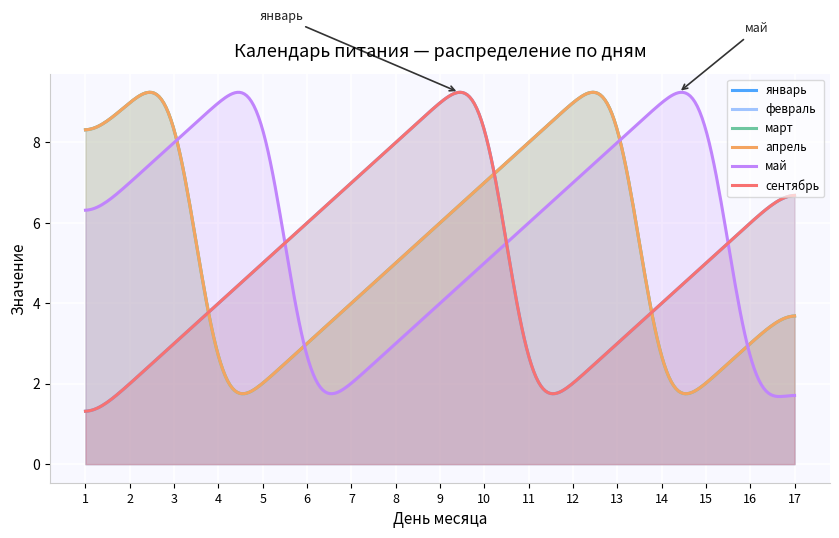

How many data points in январь are less than 5?

8